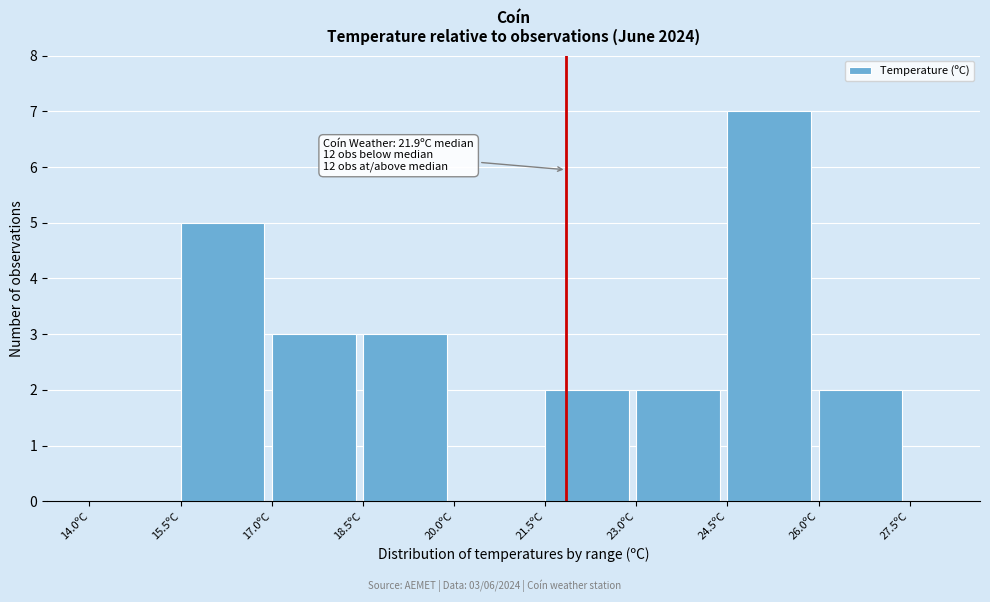

Read against the x-axis, roughly where is the centre of the tallest bar?

25.2